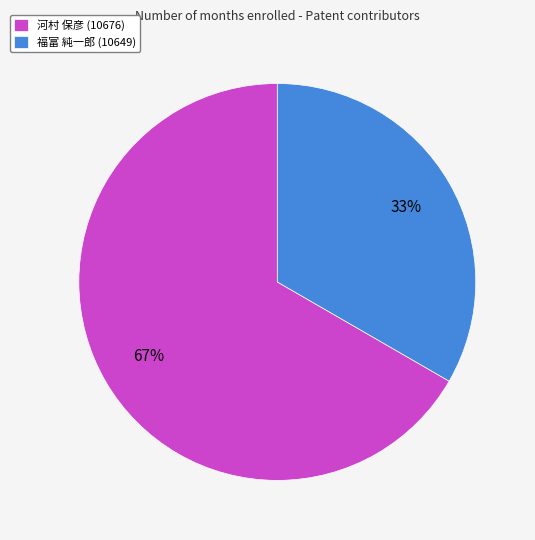

Between 福富 純一郎 (10649) and 河村 保彦 (10676), which is larger?

河村 保彦 (10676)